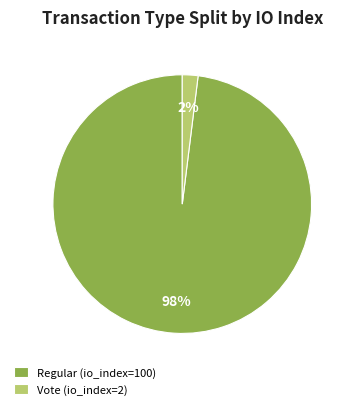

To the nearest percent, what portion does Regular (io_index=100) represent?

98%